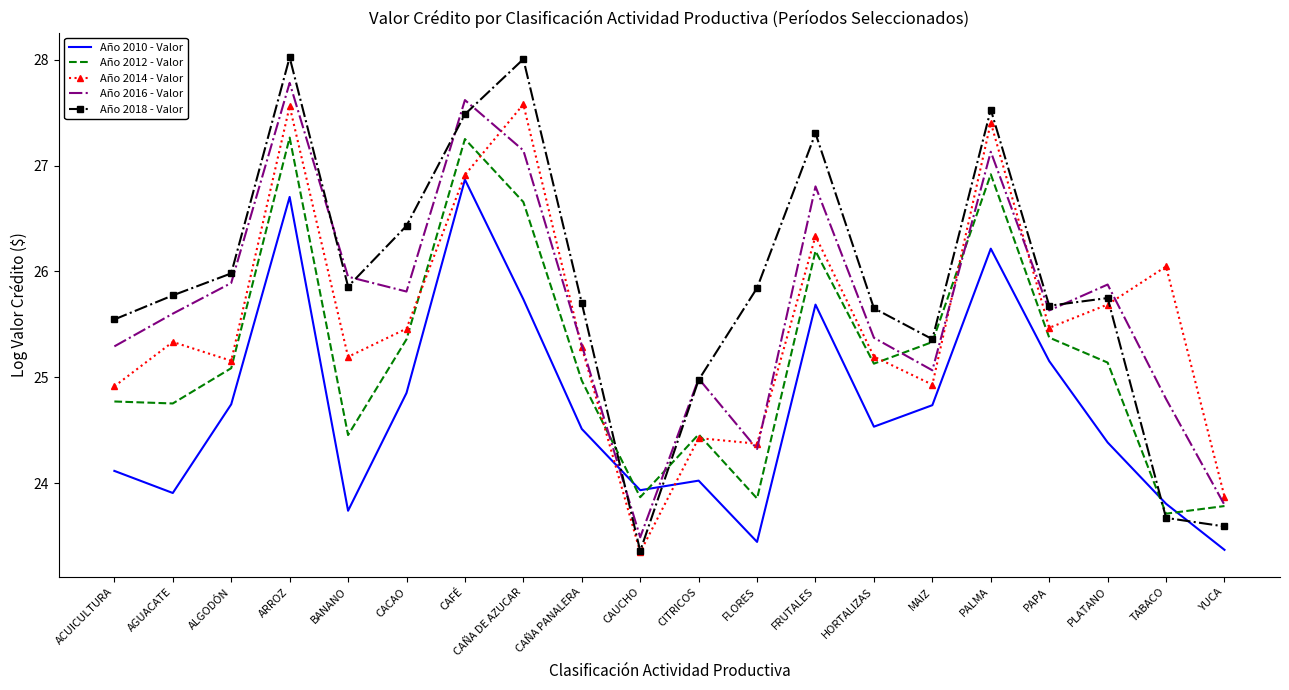

Is it true that Año 2010 - Valor equals 24.1 at ACUICULTURA?

True